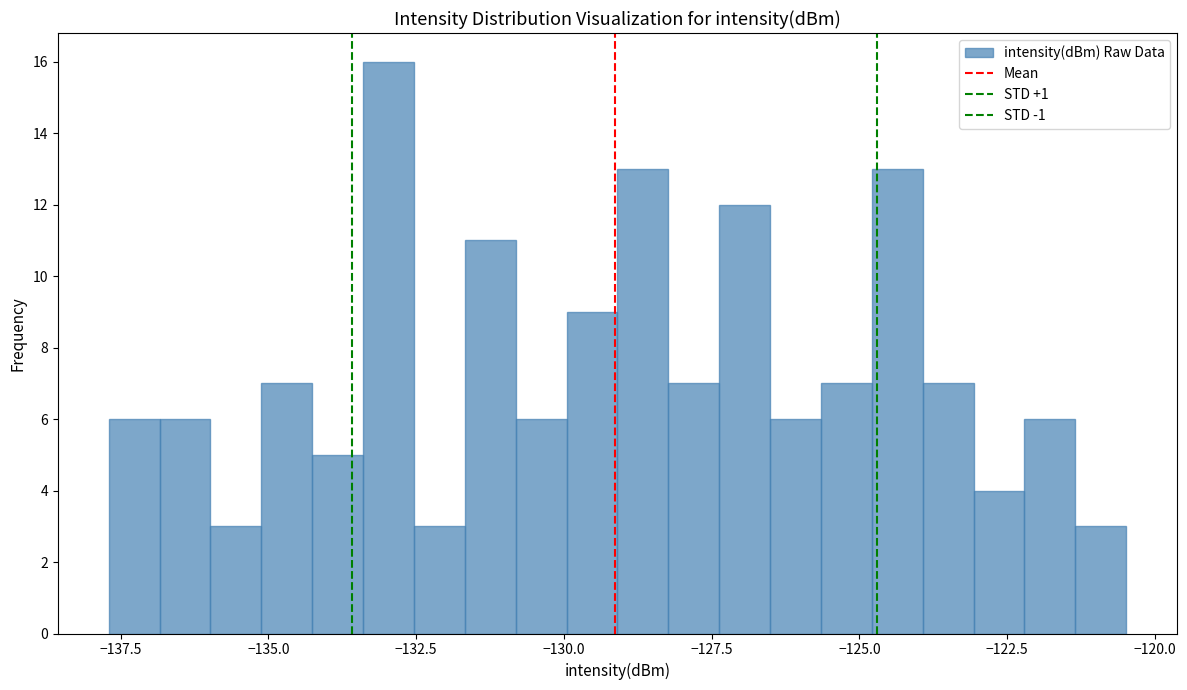

Around what value on the x-axis is the tallest bar? Give the approximate position of its centre, as read against the axis.

-133.0